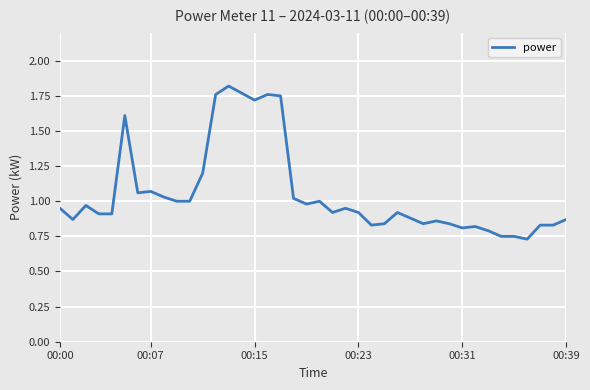

Does the chart display data point markers on the line(s)?

No